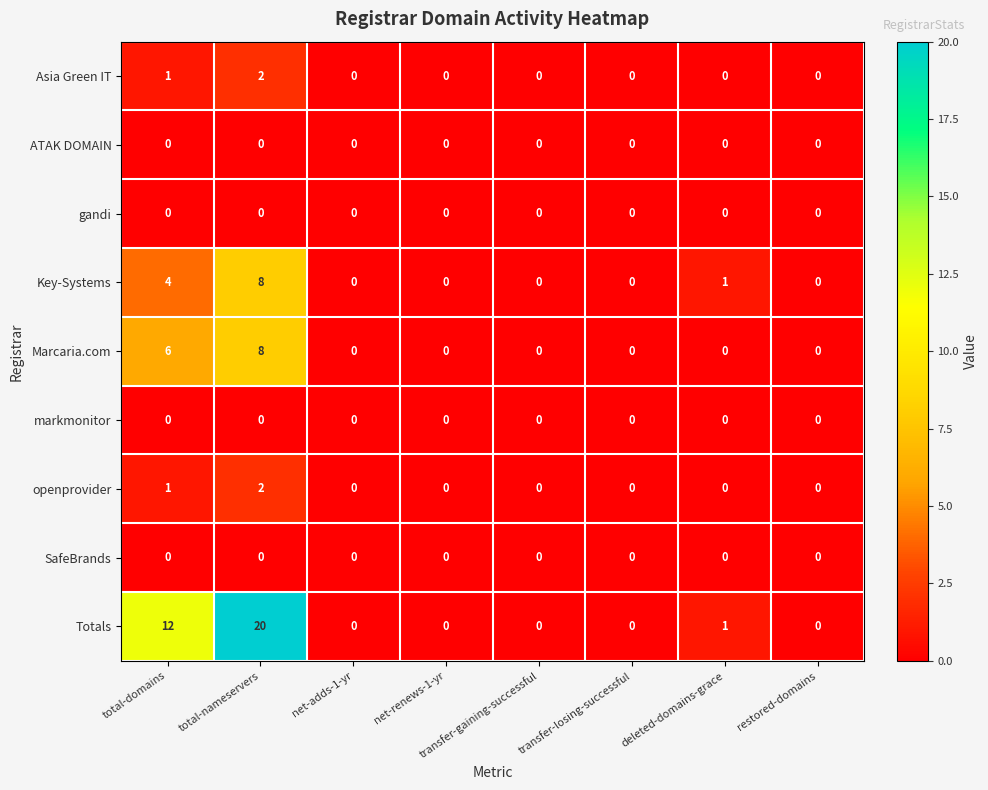

Which series has the largest total across all categories?

Totals